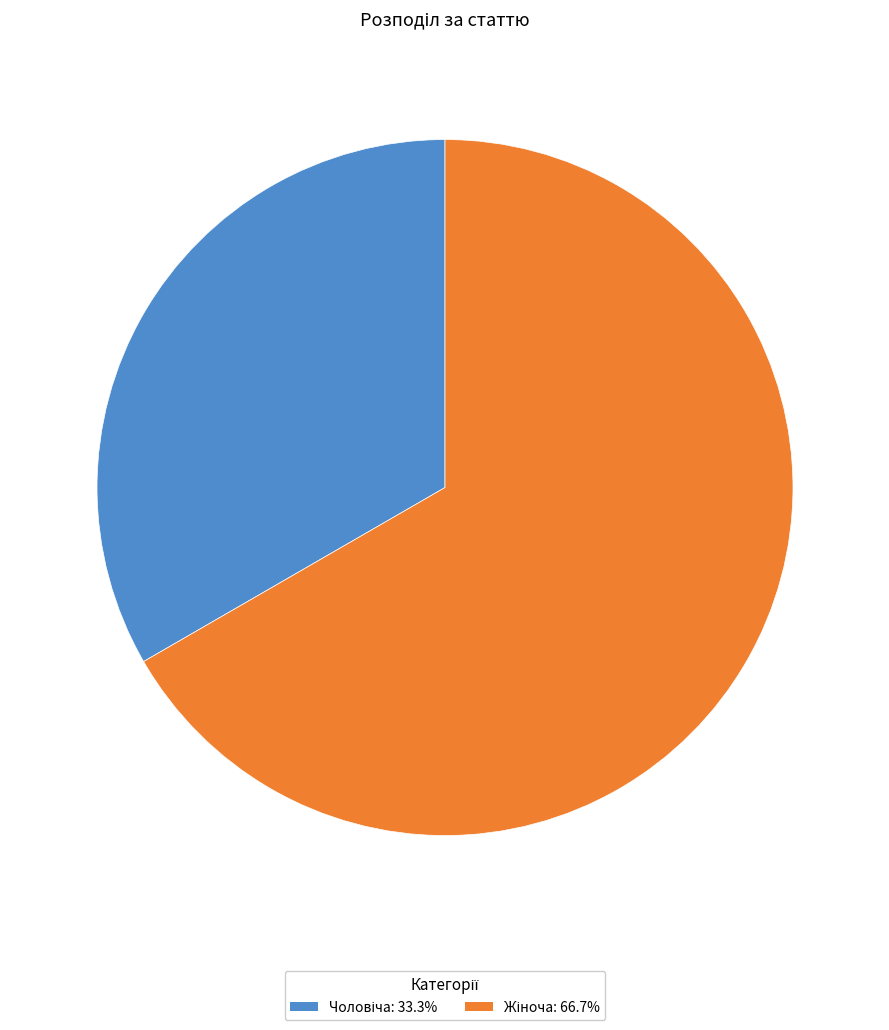

How many segments does this pie chart have?

2